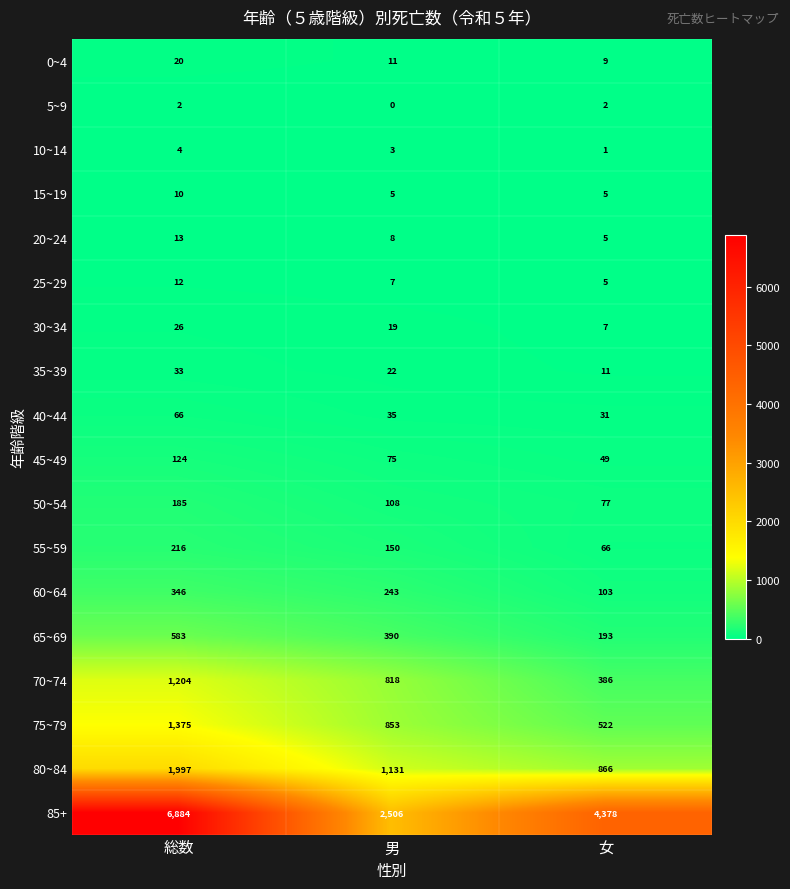

What is the sum of the 55~59 values at 男 and 女?

216